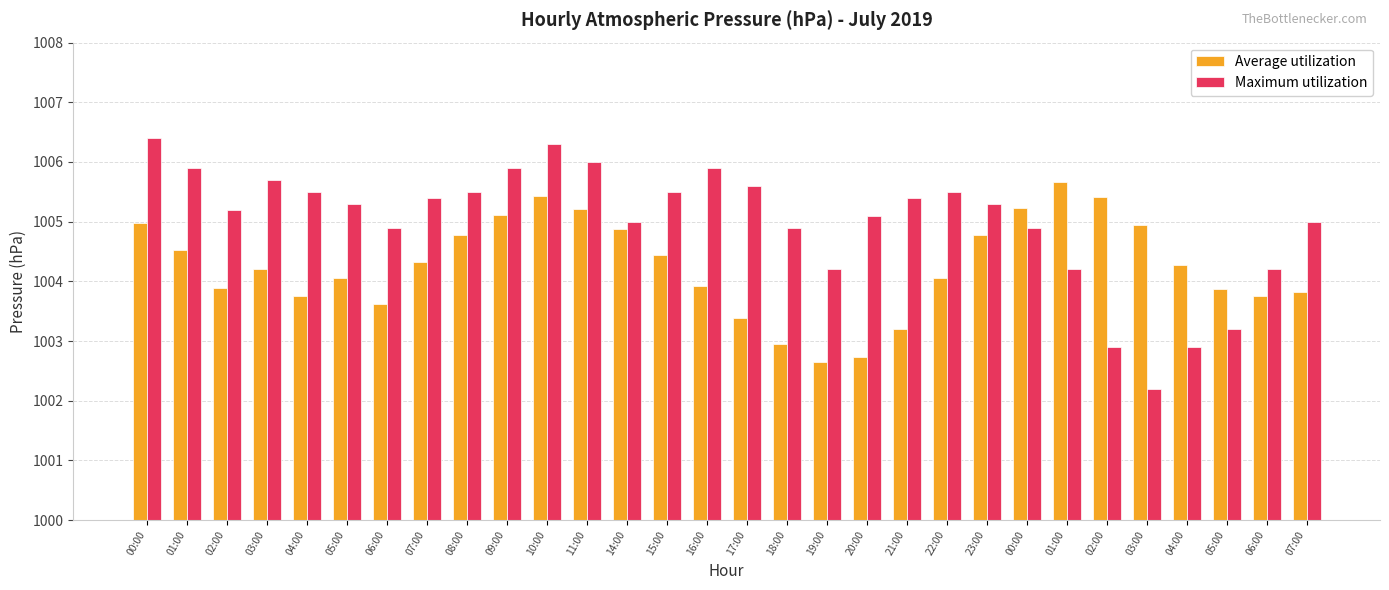

Is the value of Average utilization at 08:00 greater than the value of Maximum utilization at 10:00?

No